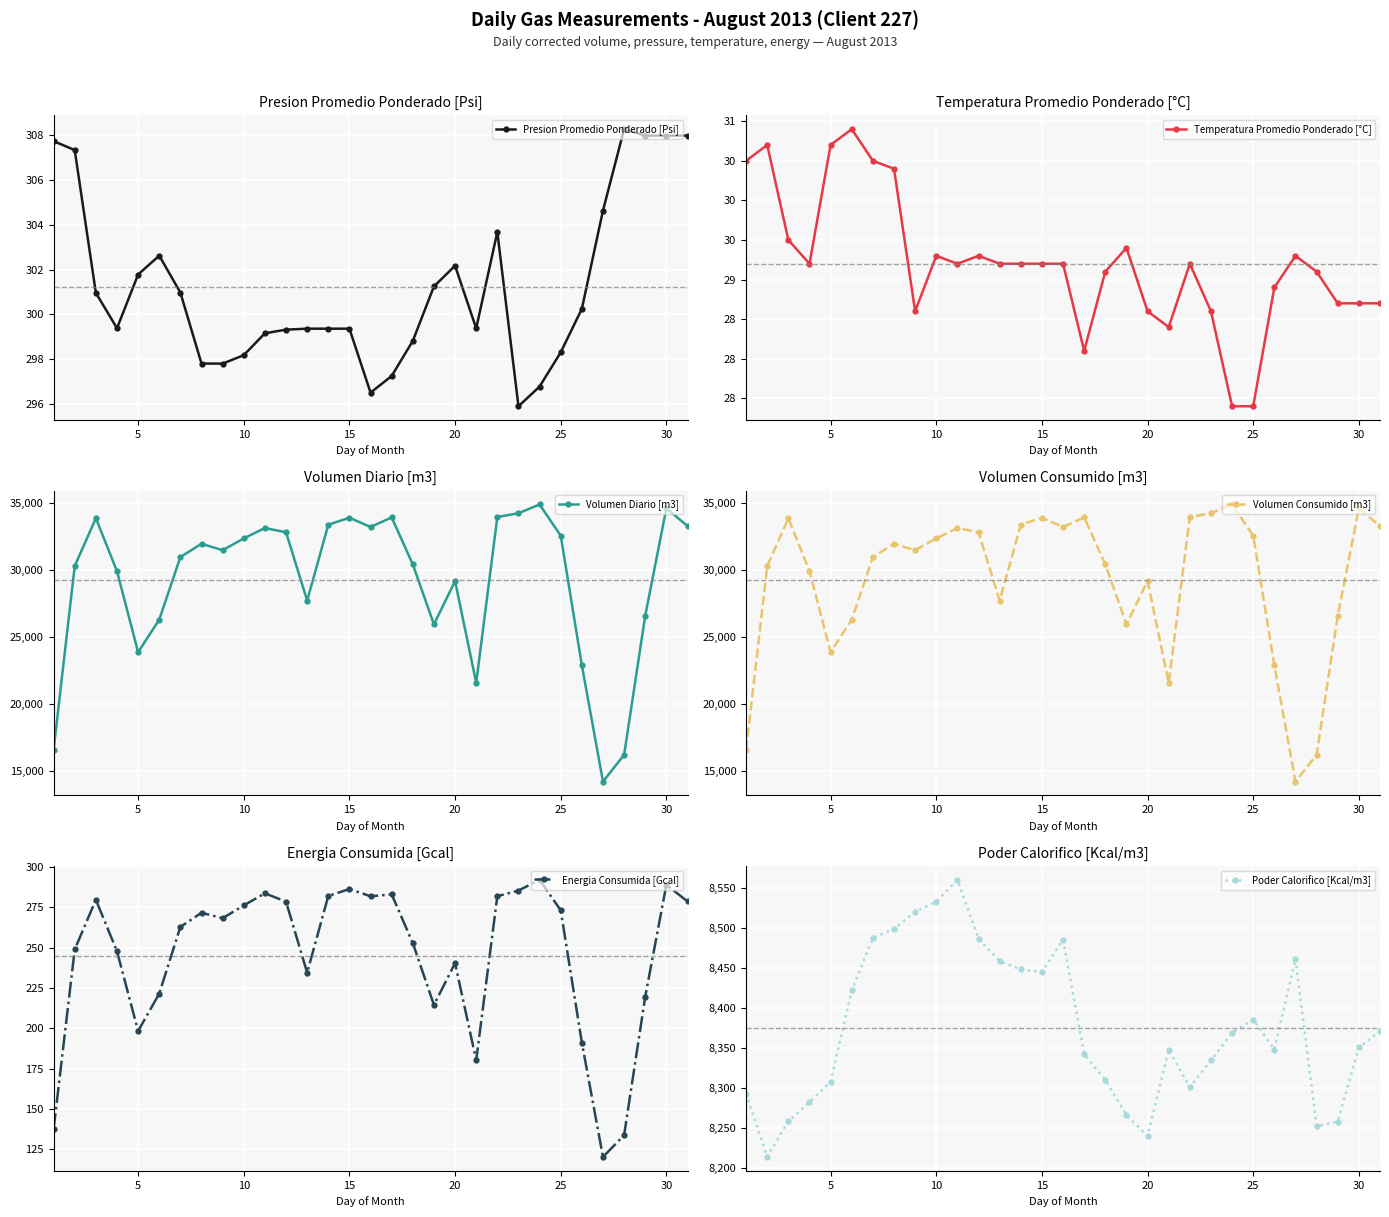

How many interior local valleys does the Poder Calorifico [Kcal/m3] series have?

6